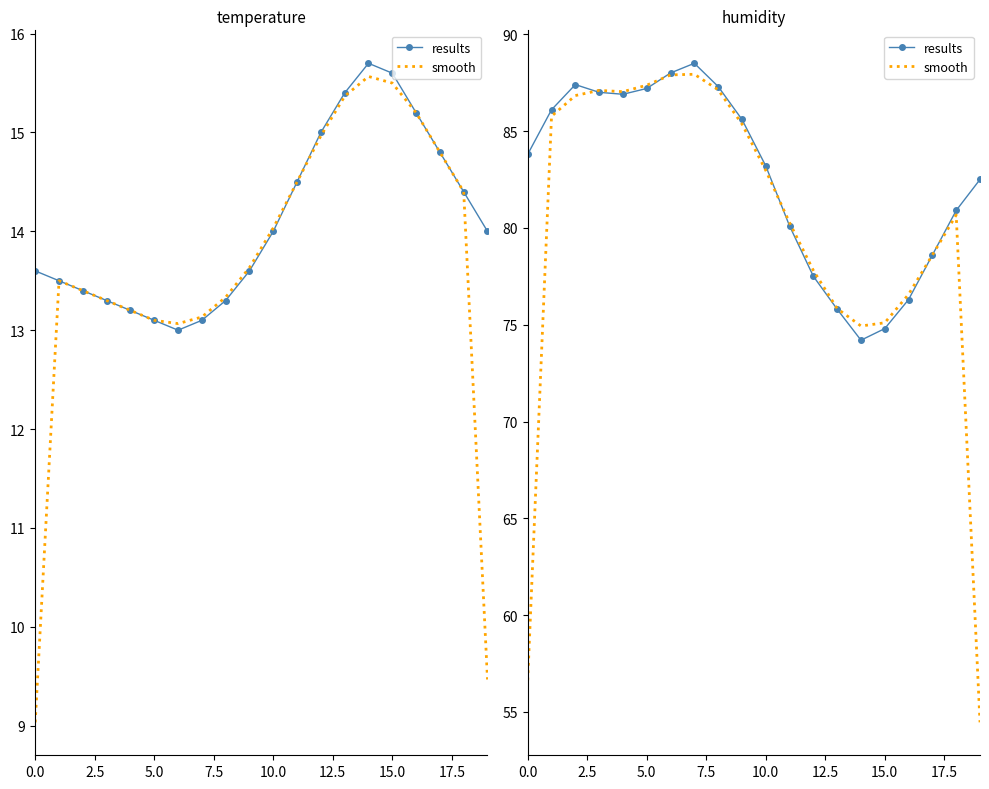

What is the approximate value of results at 17?

78.6